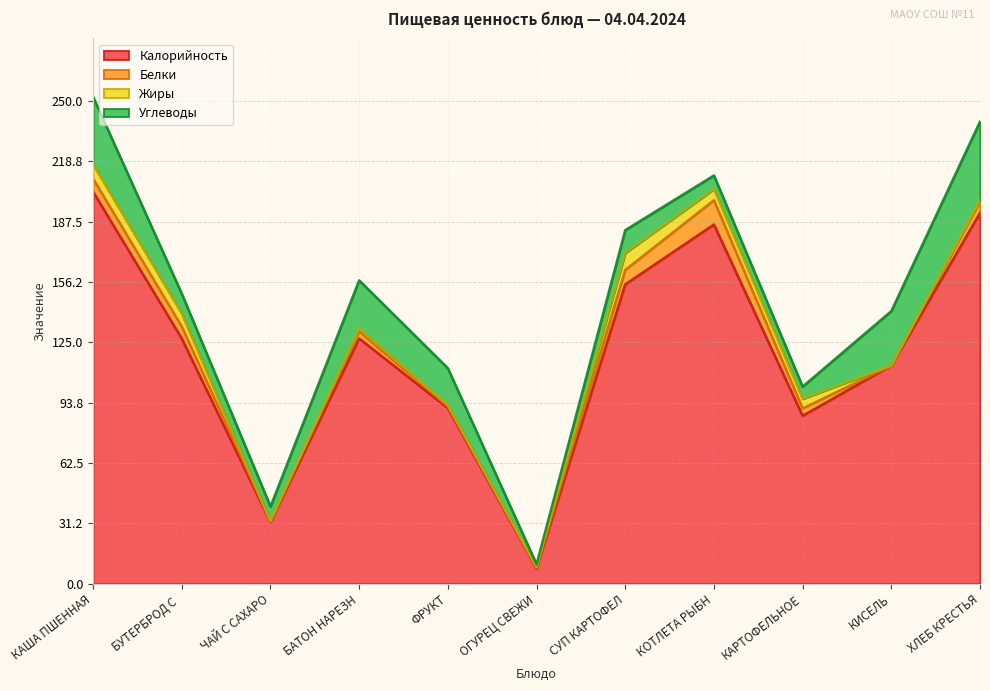

The Калорийность series shows 127.0 at БУТЕРБРОД С СЫРОМ. True or false?

True